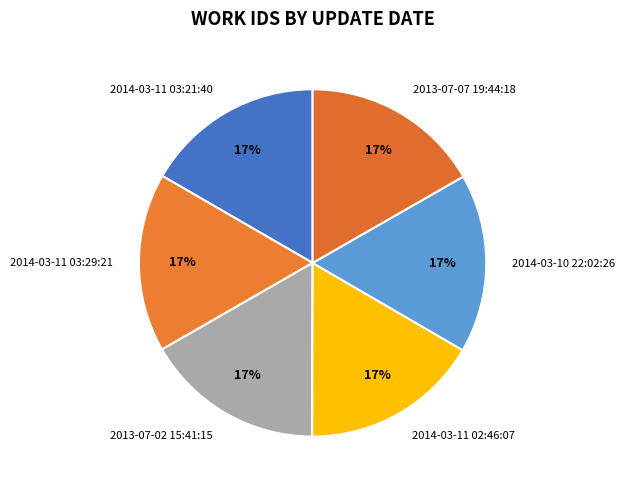

What percentage is the 2014-03-11 03:29:21 slice, to the nearest percent?

17%